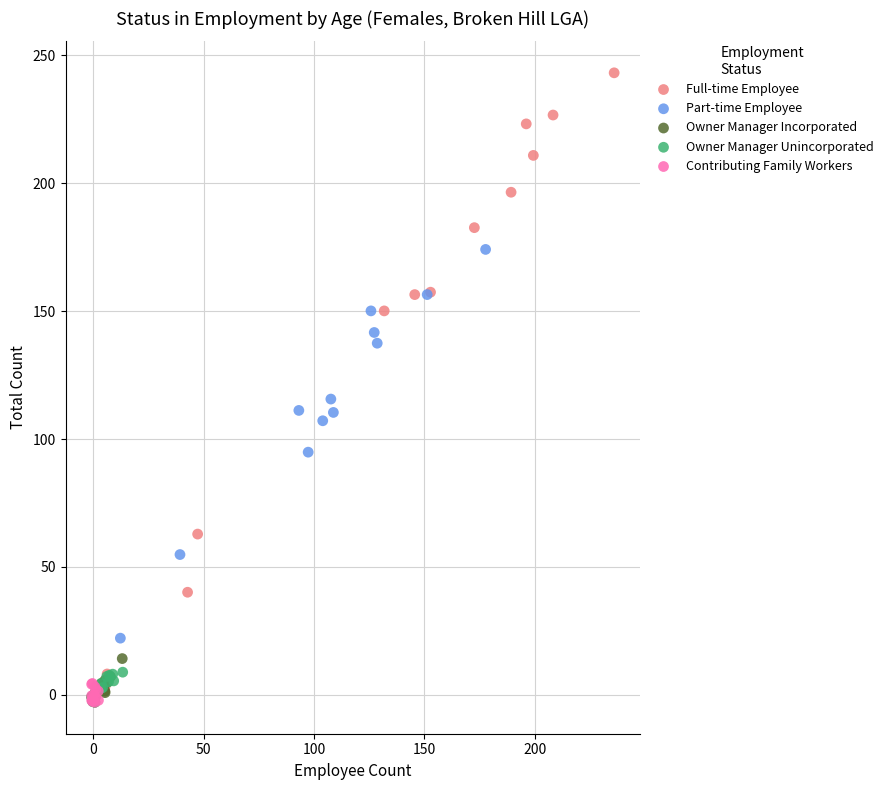

Which series reaches the maximum Y coordinate?

Full-time Employee